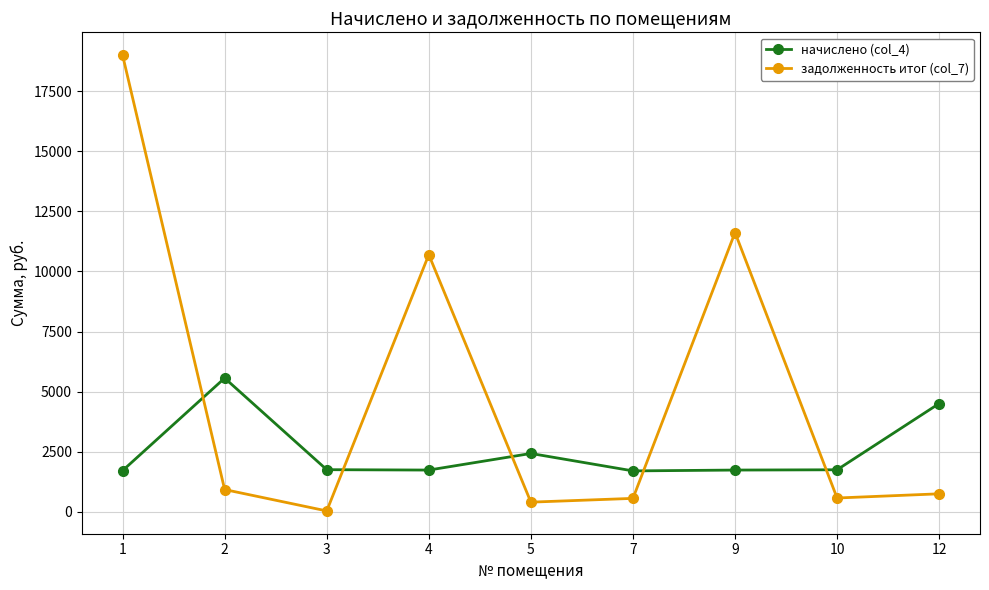

At how many categories does at least one series exceed 1216?

9